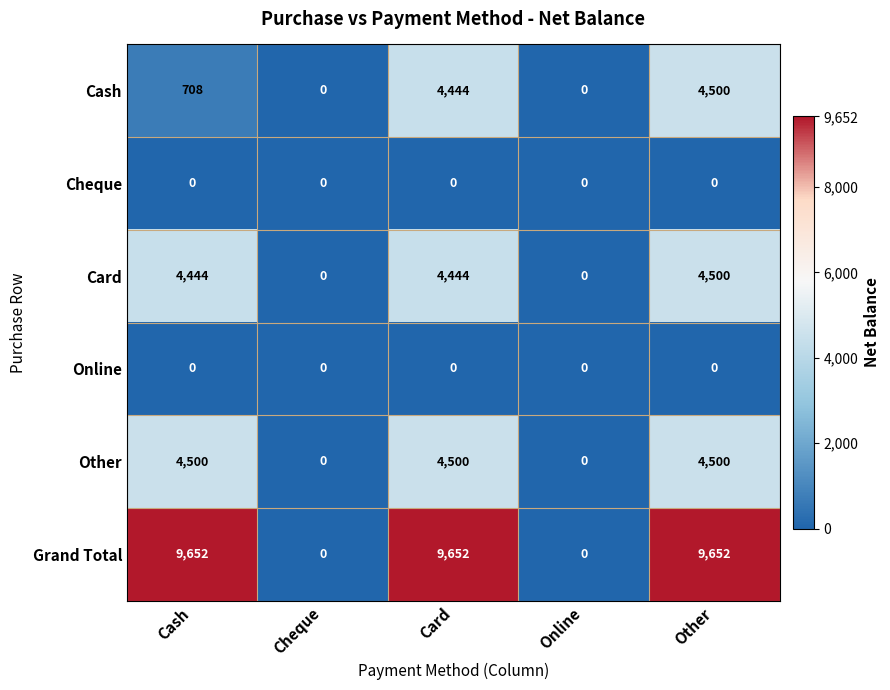

Which series has the largest total across all categories?

Grand Total